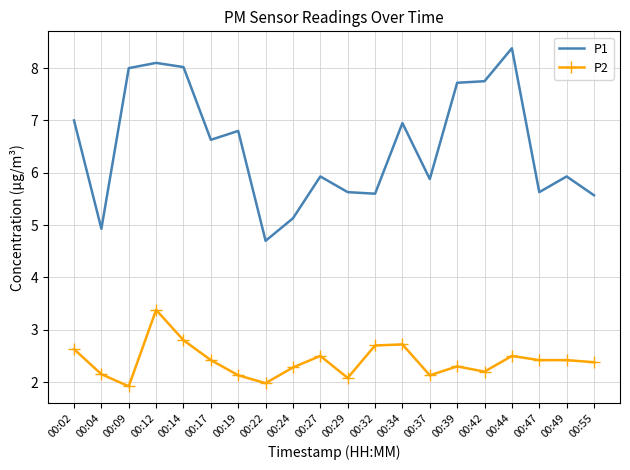

Which series has the largest total across all categories?

P1